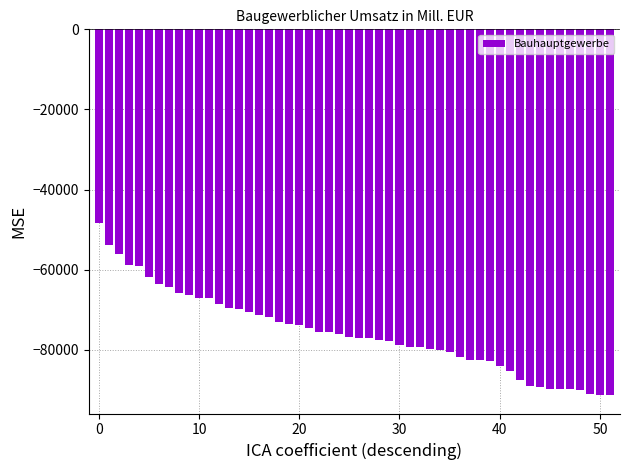

What is the minimum value shown in the chart?

-91358.2